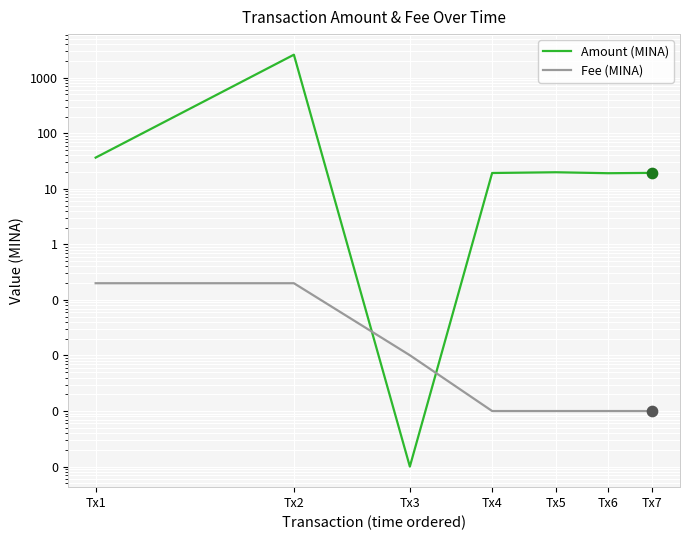

Which series has the largest total across all categories?

Amount (MINA)